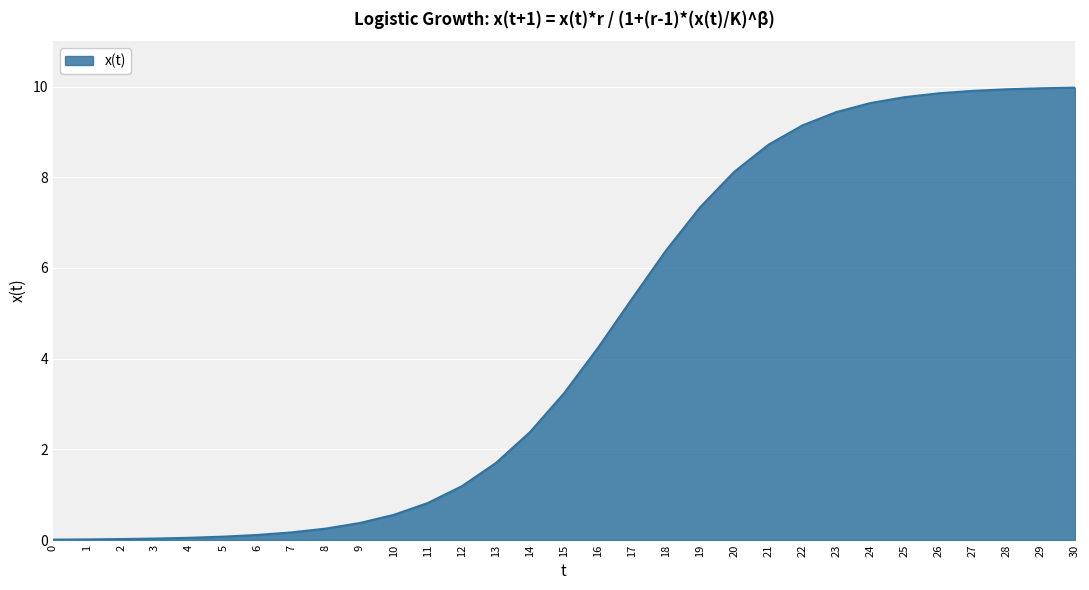

What is the difference between the maximum and minimum values?

10.0